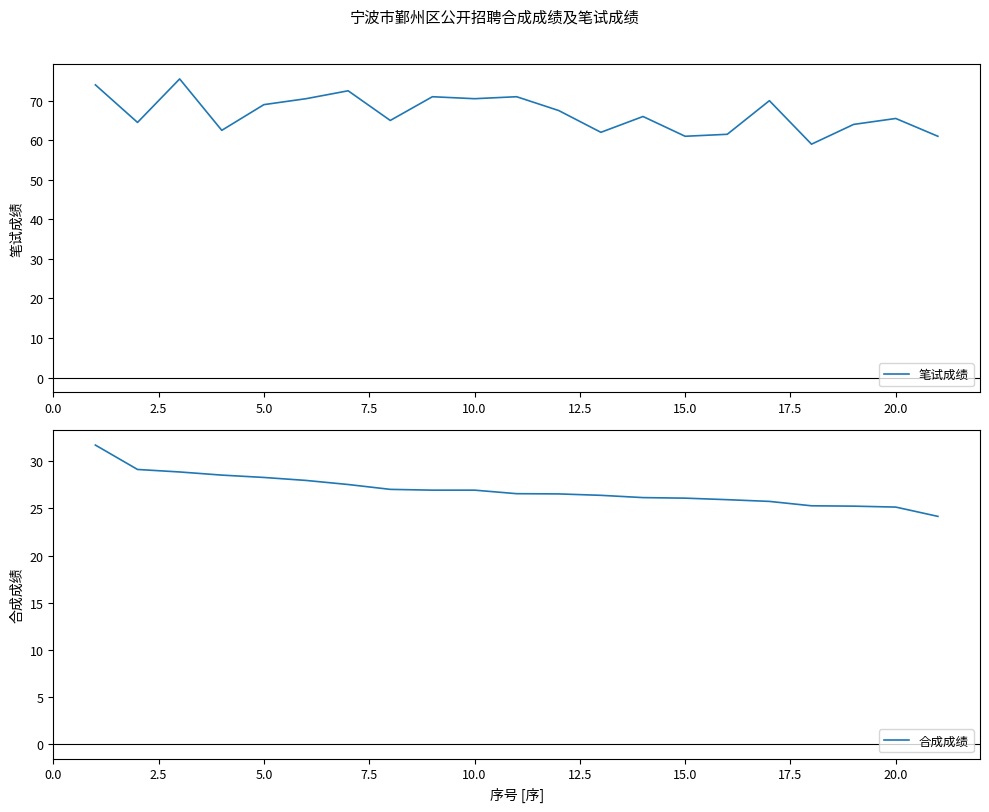

What are all the series names shown in the legend?

笔试成绩, 合成成绩